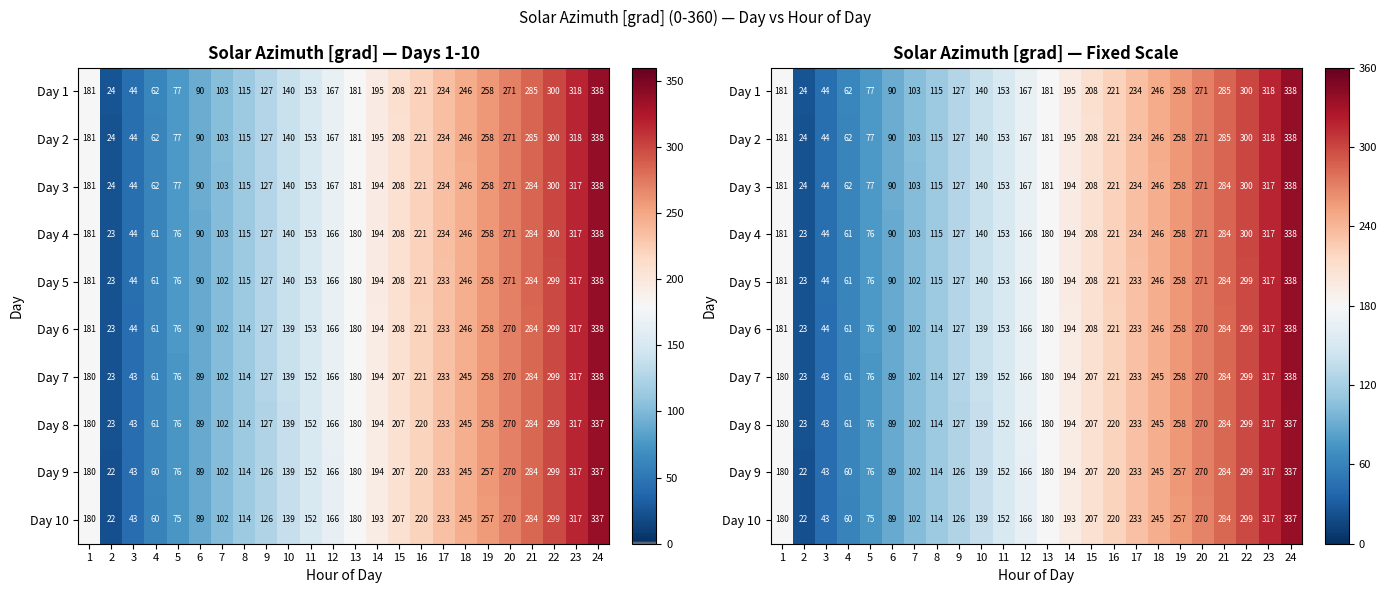

At how many categories does at least one series exceed 143?

15